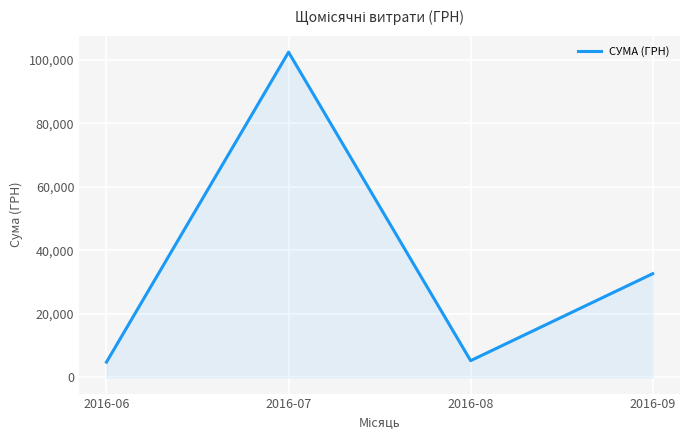

What is the change in value from 2016-08 to 2016-09?

+27405.8